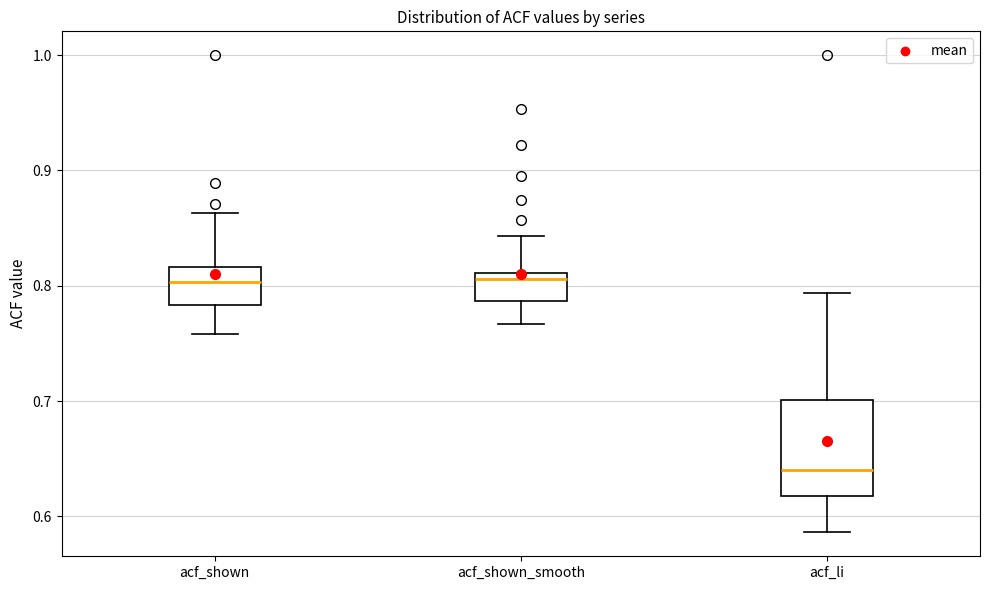

Reading left to right, read every box against the y-axis: the position of its median line, the range the box covers, and the ends of its whiskers. The values are not printed on the chart, so give them approximately, as read against the axis.

acf_shown: median 0.80, box 0.78 to 0.82, whiskers 0.76 to 0.86
acf_shown_smooth: median 0.81 (just below the box's upper edge), box 0.79 to 0.81, whiskers 0.77 to 0.84
acf_li: median 0.64, box 0.62 to 0.70, whiskers 0.59 to 0.79